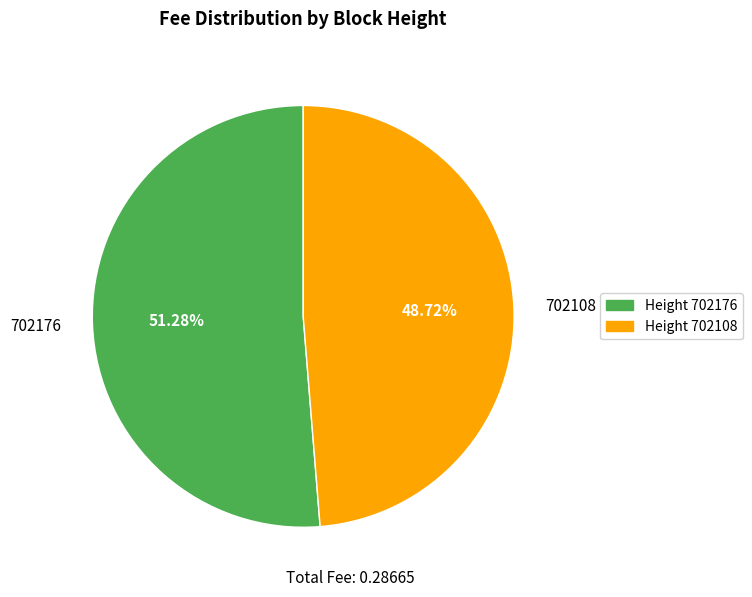

What is the smallest slice in the pie chart?

702108